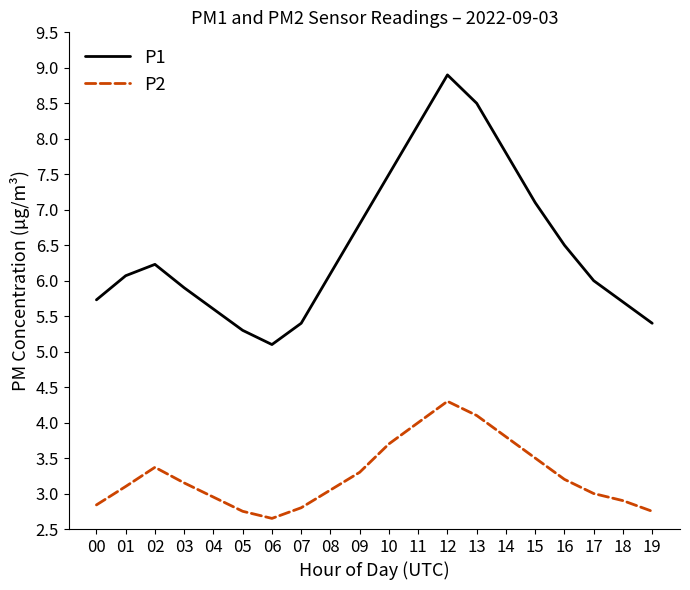

True or false: P2 has more than 1 points higher than both neighbors.

True